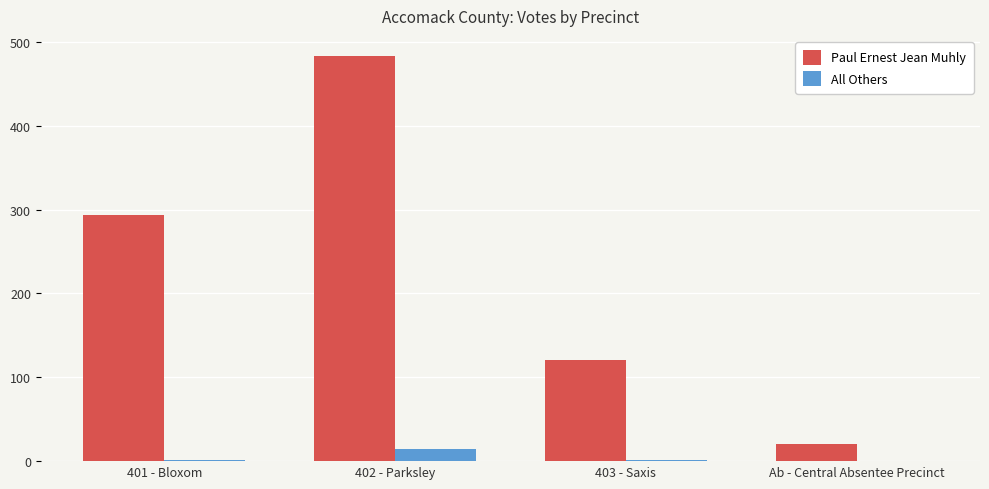

Which series changed the most between 402 - Parksley and Ab - Central Absentee Precinct?

Paul Ernest Jean Muhly